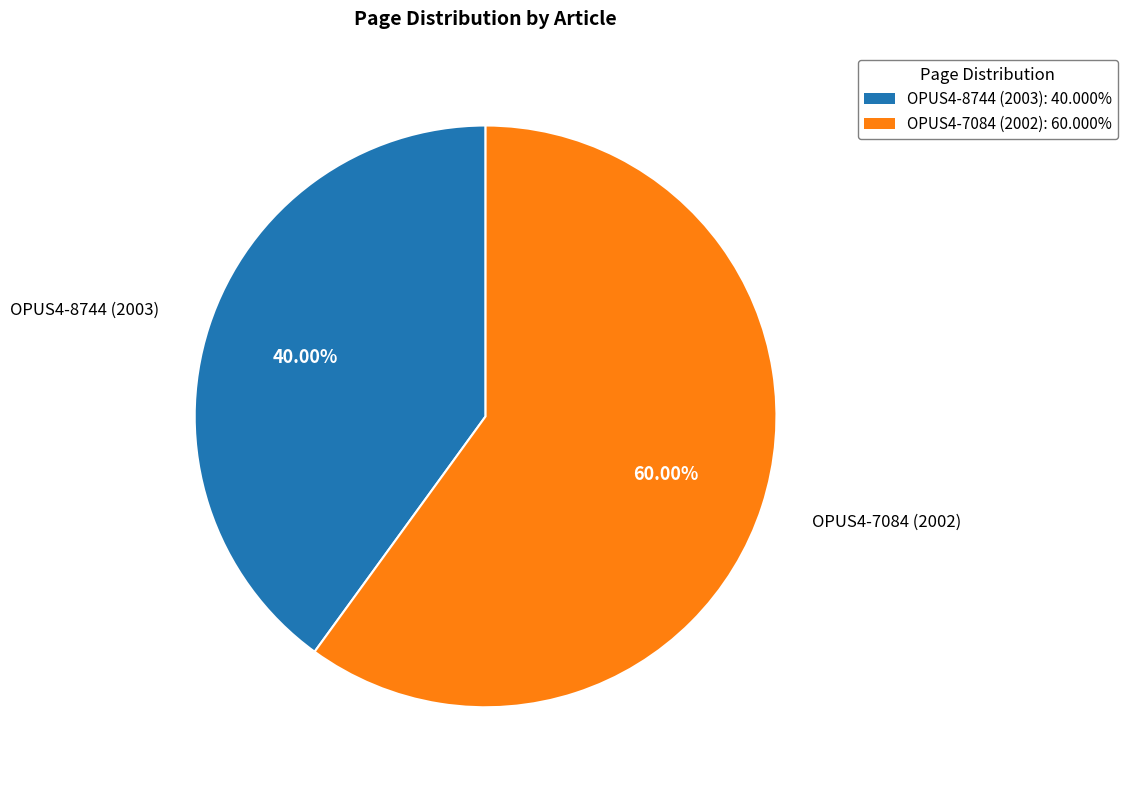

Is OPUS4-7084 (2002) the majority of the pie?

Yes